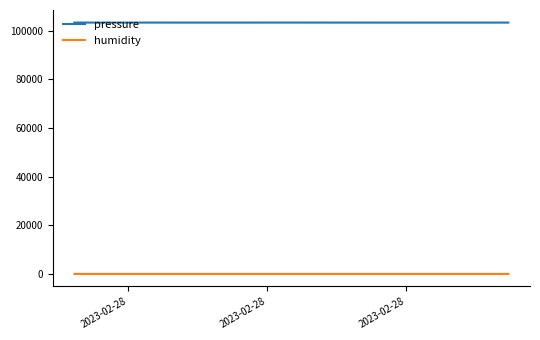

List the series in order of their peak value, lowest first.

humidity, pressure